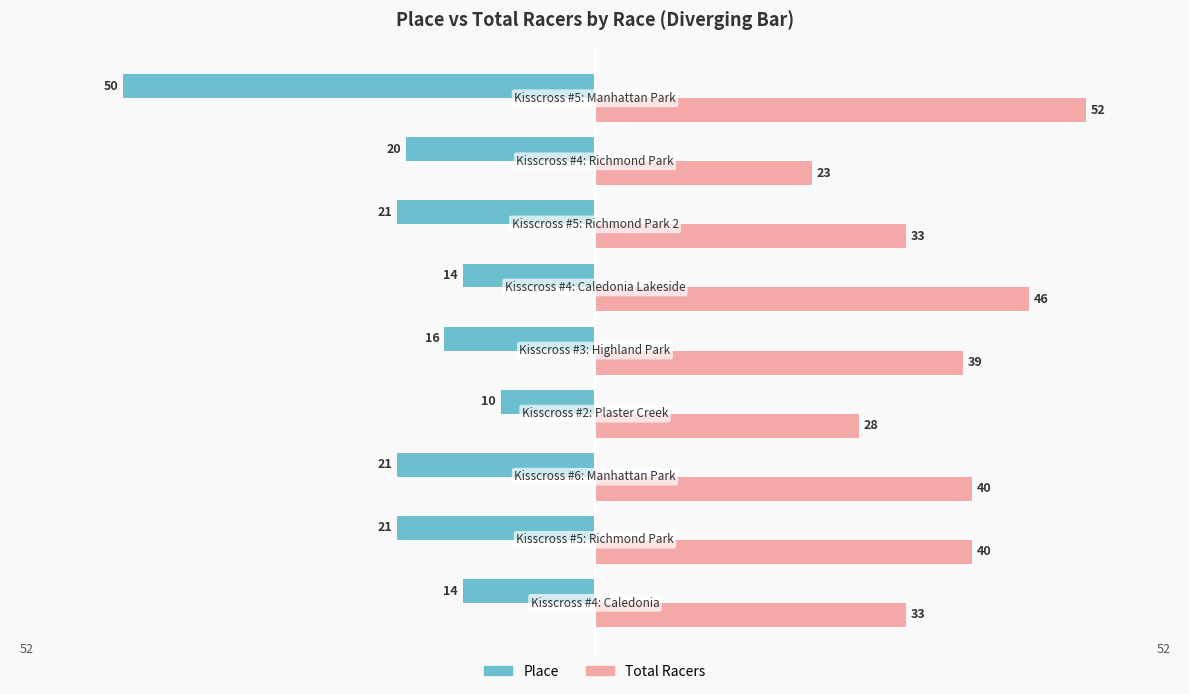

At how many categories does at least one series exceed 7?

9